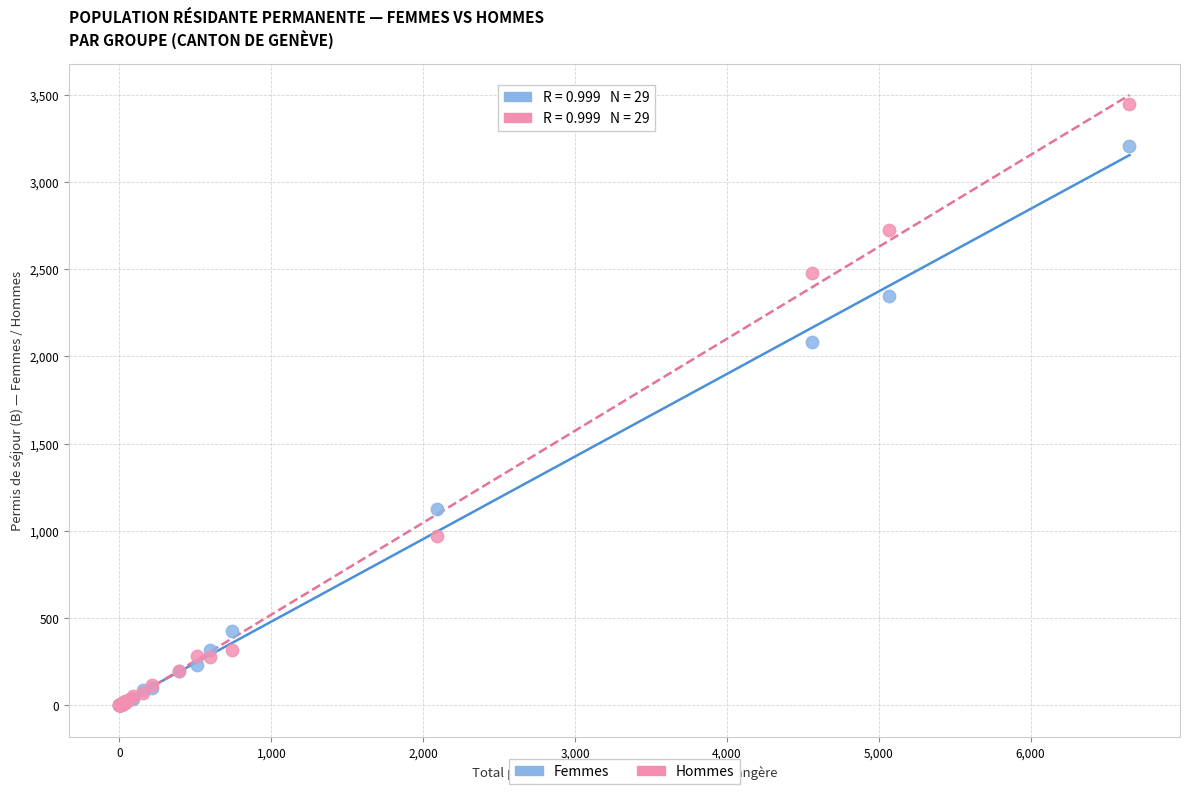

Which series has the widest spread of Y values?

Hommes